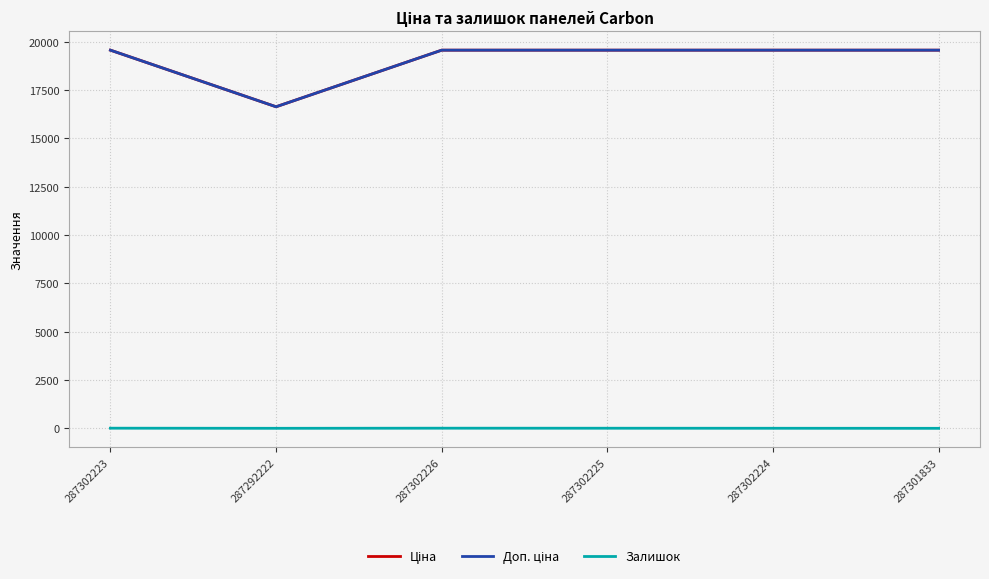

List the labels in order of Ціна value, largest first.

287302223, 287302226, 287302225, 287302224, 287301833, 287292222